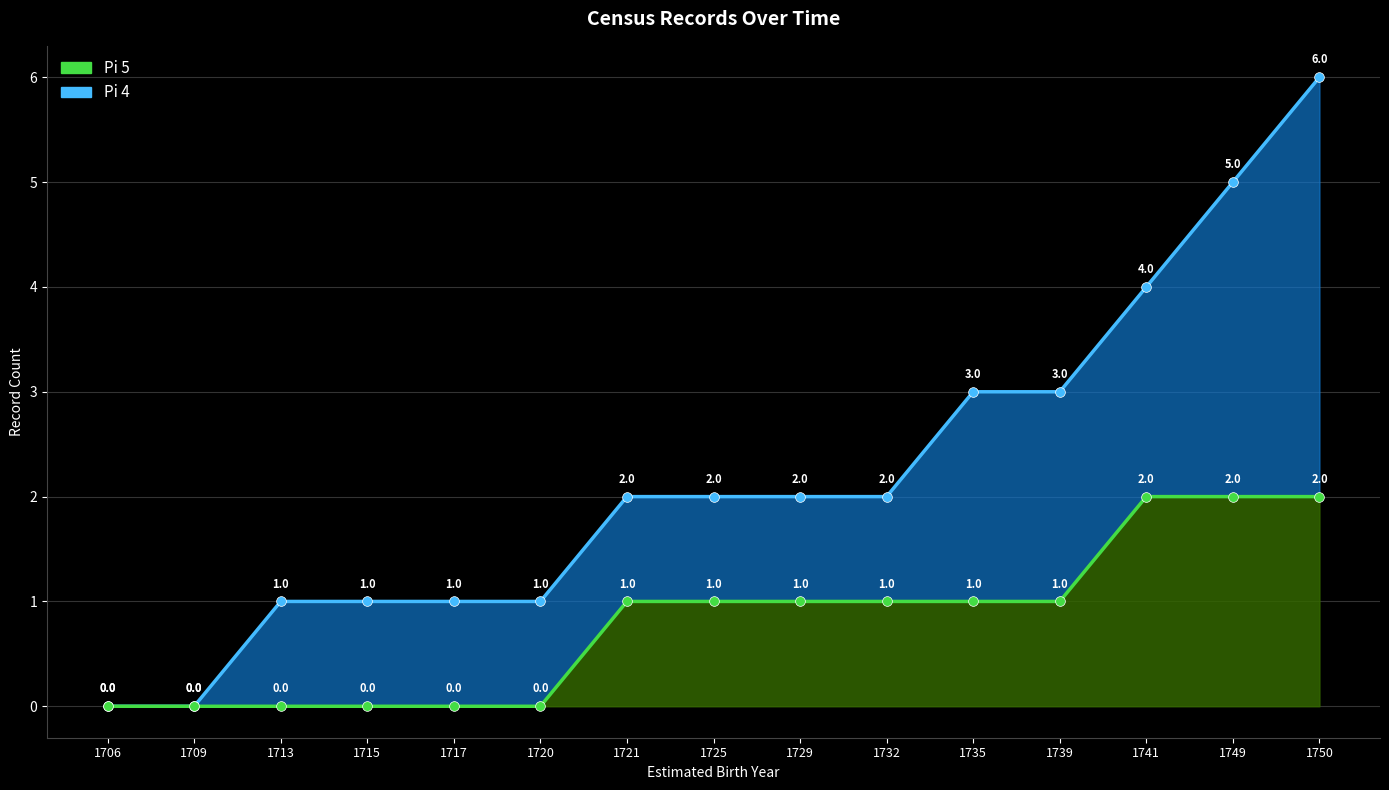

Does the chart have visible grid lines?

Yes